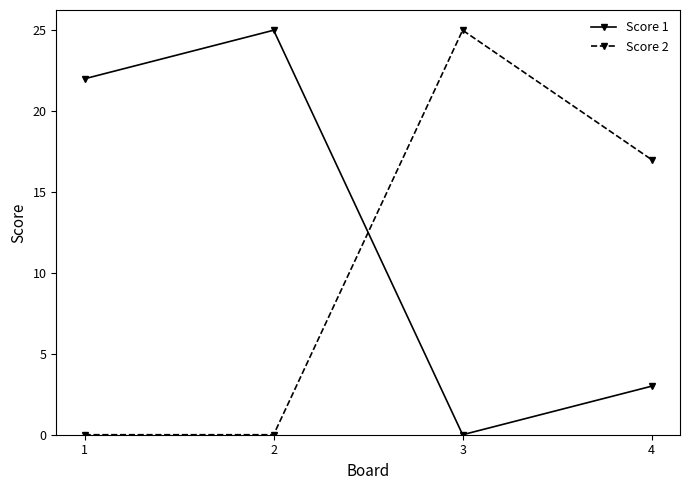

Where is the first local minimum for Score 1?

3